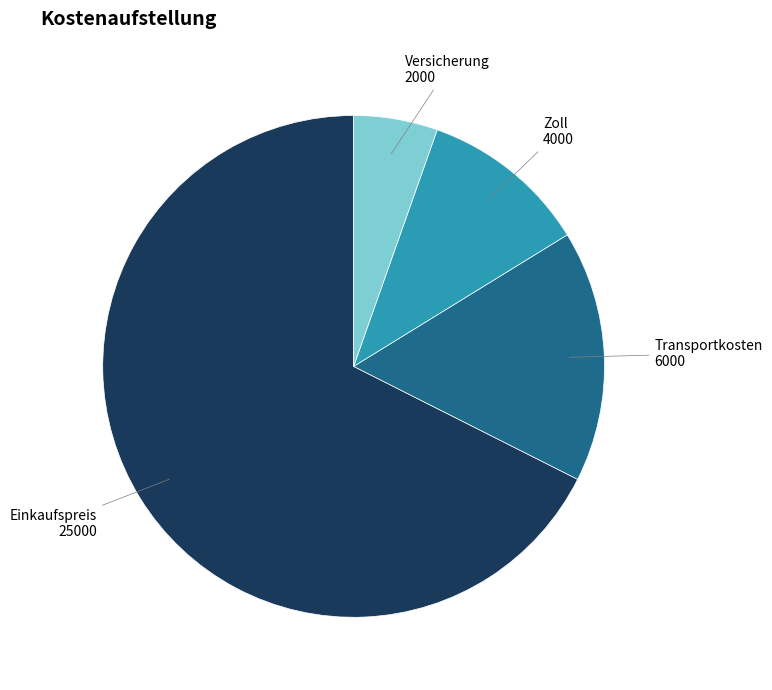

Rank the categories by value from highest to lowest.

Einkaufspreis, Transportkosten, Zoll, Versicherung